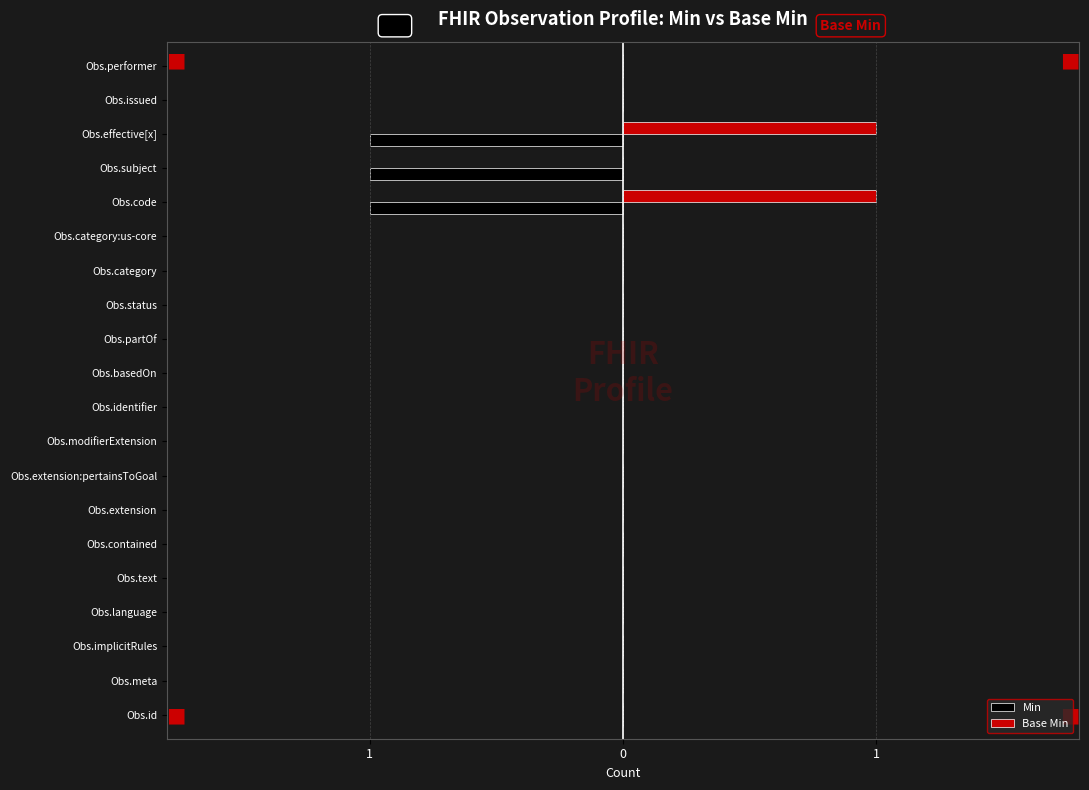

What are all the series names shown in the legend?

Min, Base Min